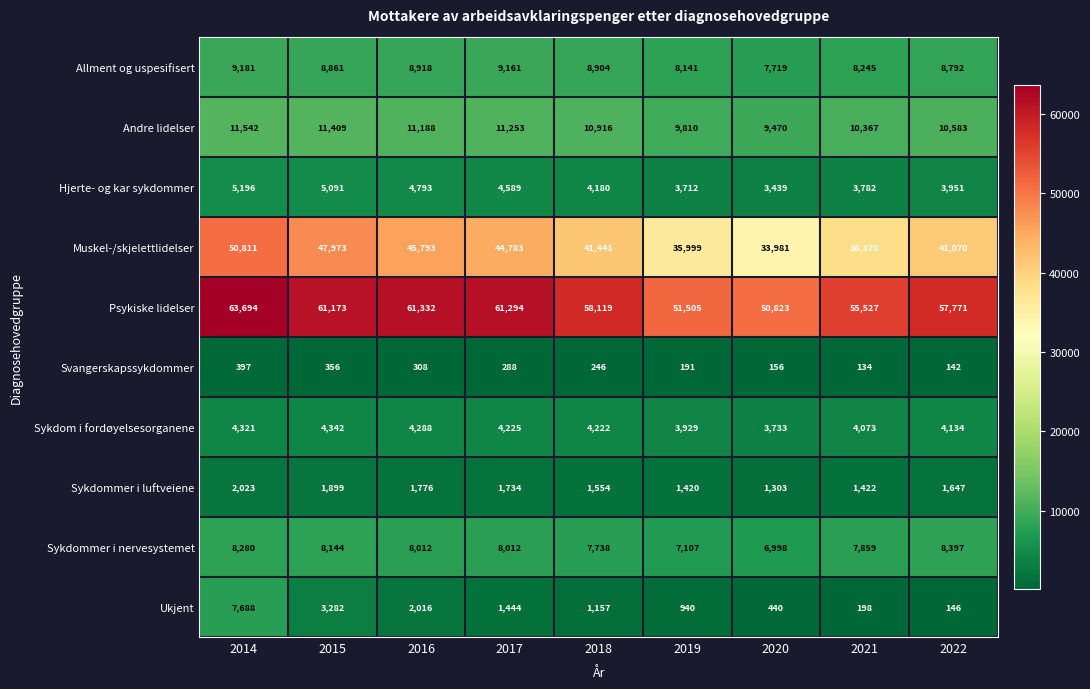

Which series changed the most between 2014 and 2015?

Ukjent